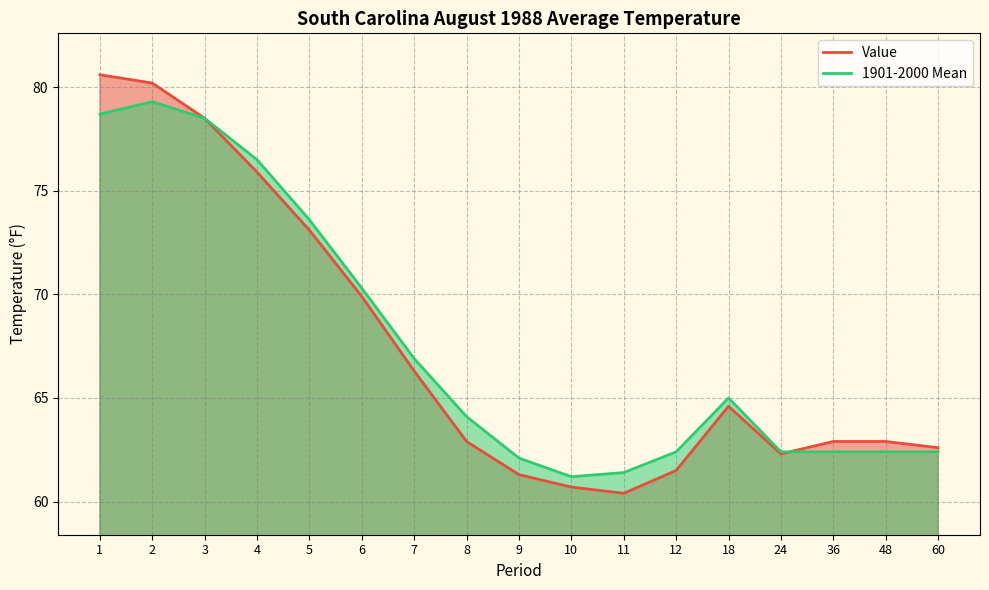

Rank the categories by 1901-2000 Mean value from lowest to highest.

10, 11, 9, 12, 24, 36, 48, 60, 8, 18, 7, 6, 5, 4, 3, 1, 2